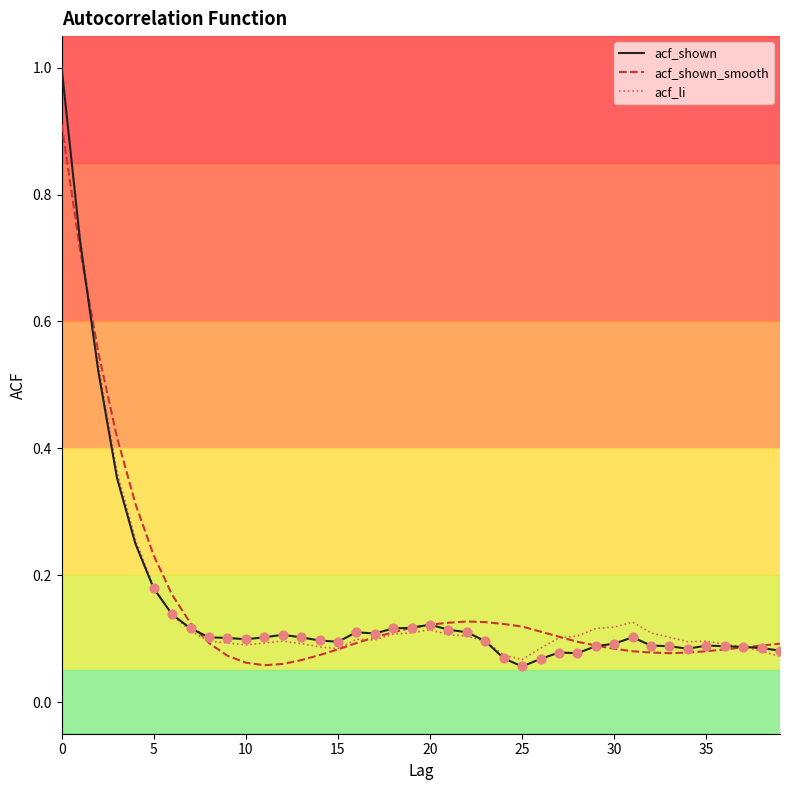

What are all the series names shown in the legend?

acf_shown, acf_shown_smooth, acf_li